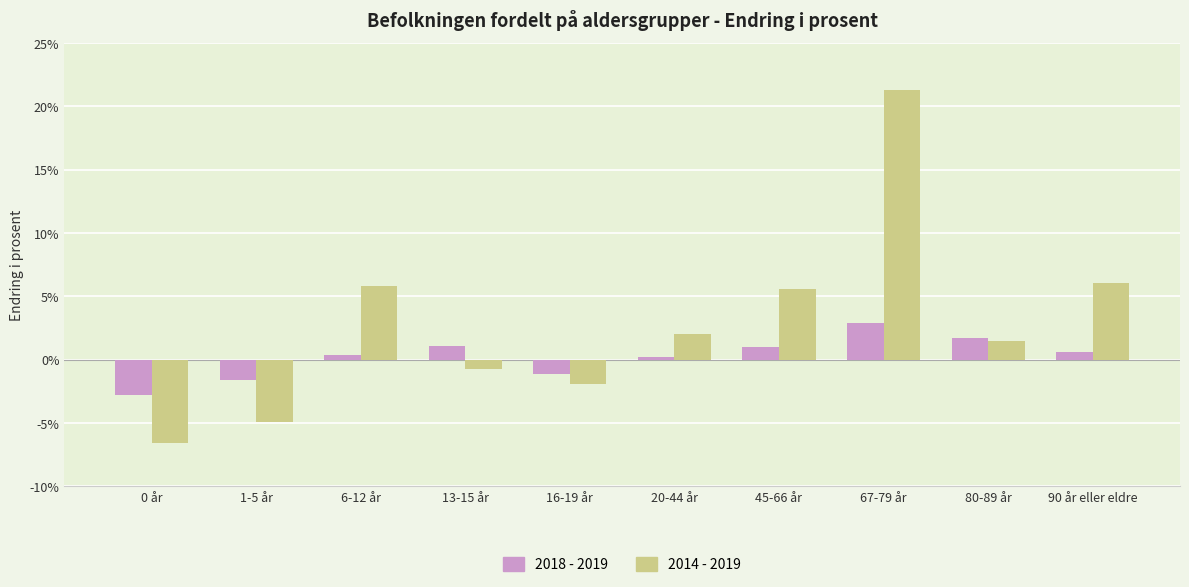

Is the value of 2014 - 2019 at 13-15 år greater than the value of 2018 - 2019 at 0 år?

Yes